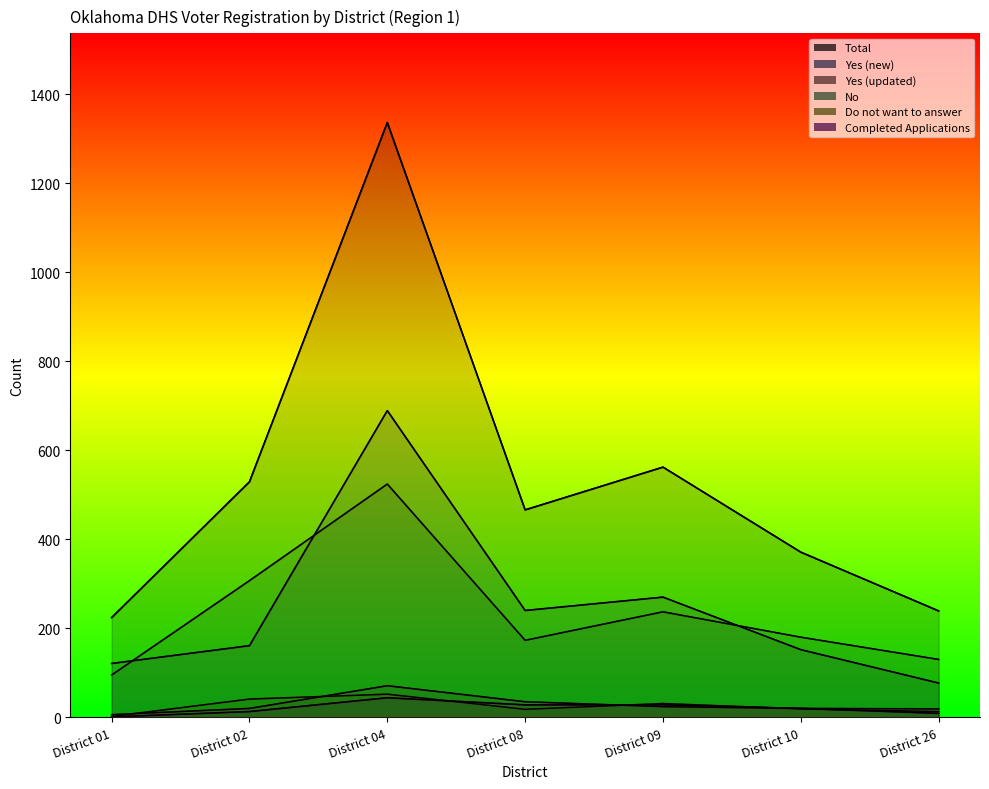

What is the value of the Yes (updated) point at the 2nd from the left?

20